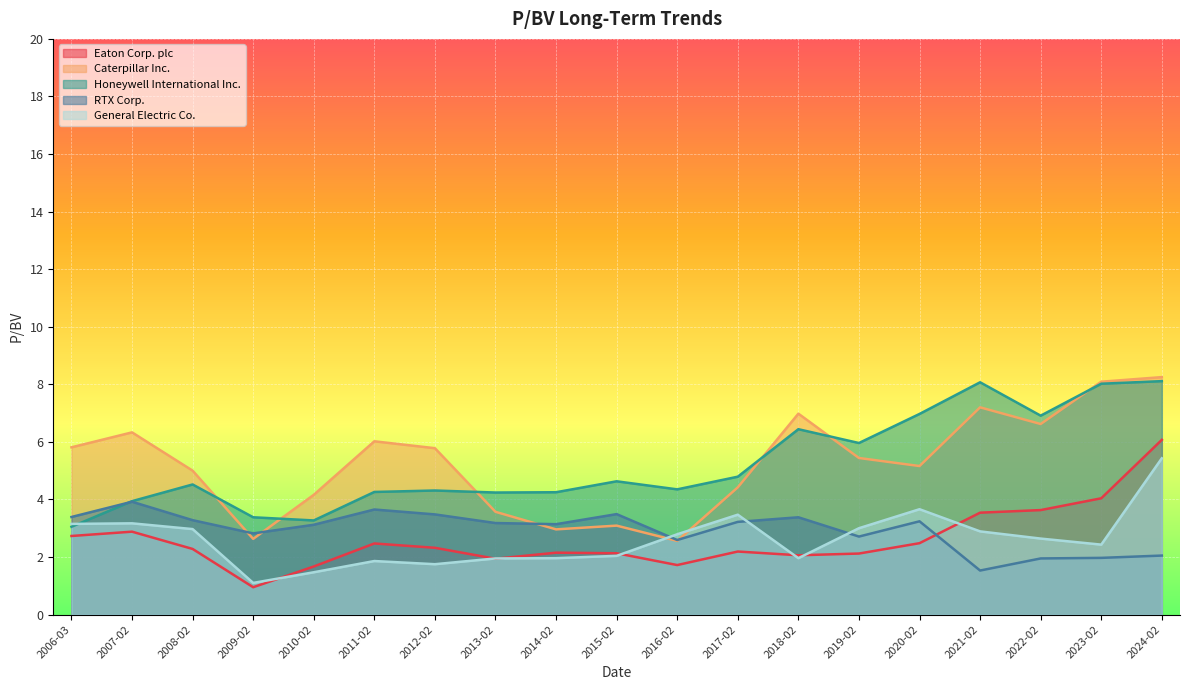

Reading left to right, what are all the values shown in this chart?

Eaton Corp. plc: 2.7	2.9	2.3	0.9	1.7	2.5	2.3	1.9	2.1	2.1	1.7	2.2	2.1	2.1	2.5	3.5	3.6	4.0	6.1
Caterpillar Inc.: 5.8	6.3	5.0	2.6	4.2	6.0	5.8	3.6	3.0	3.1	2.6	4.4	7.0	5.4	5.2	7.2	6.6	8.1	8.2
Honeywell International Inc.: 3.0	3.9	4.5	3.4	3.3	4.3	4.3	4.2	4.2	4.6	4.3	4.8	6.4	6.0	7.0	8.1	6.9	8.0	8.1
RTX Corp.: 3.4	3.9	3.3	2.8	3.1	3.6	3.5	3.2	3.1	3.5	2.6	3.2	3.4	2.7	3.2	1.5	1.9	2.0	2.0
General Electric Co.: 3.1	3.2	3.0	1.1	1.5	1.9	1.8	1.9	2.0	2.0	2.8	3.5	2.0	3.0	3.7	2.9	2.6	2.4	5.4